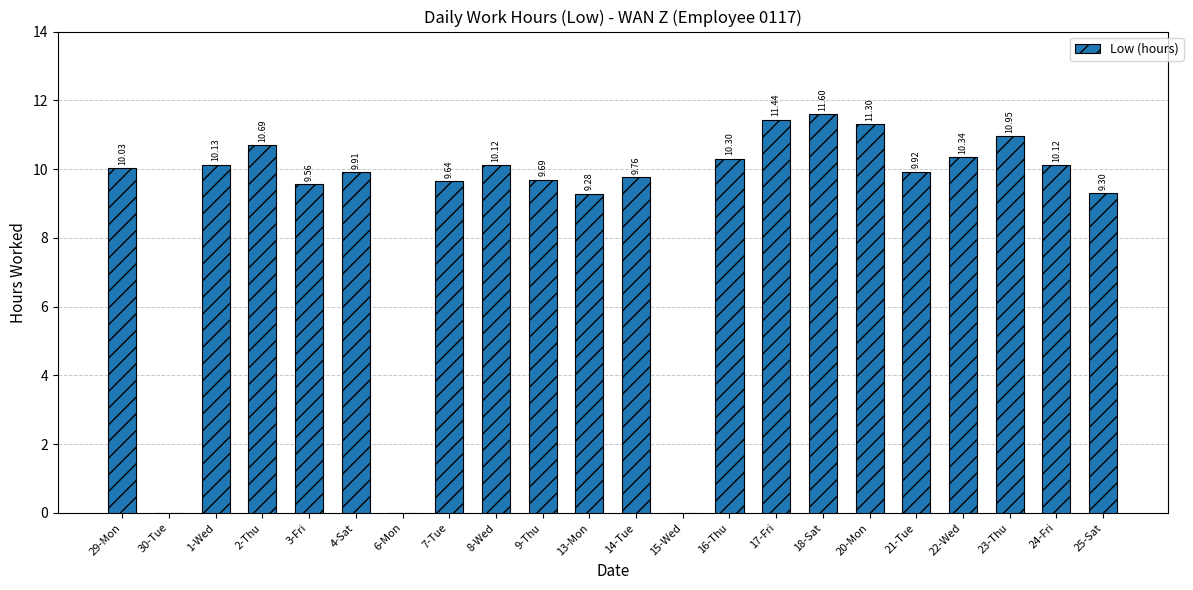

Are the bars horizontal?

No